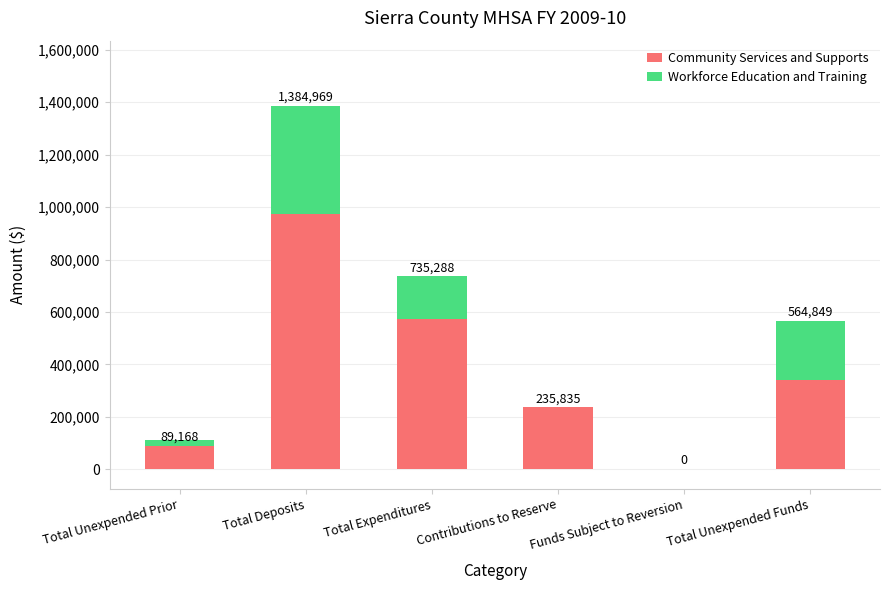

What is the label of the 3rd bar from the right?

Contributions to Reserve